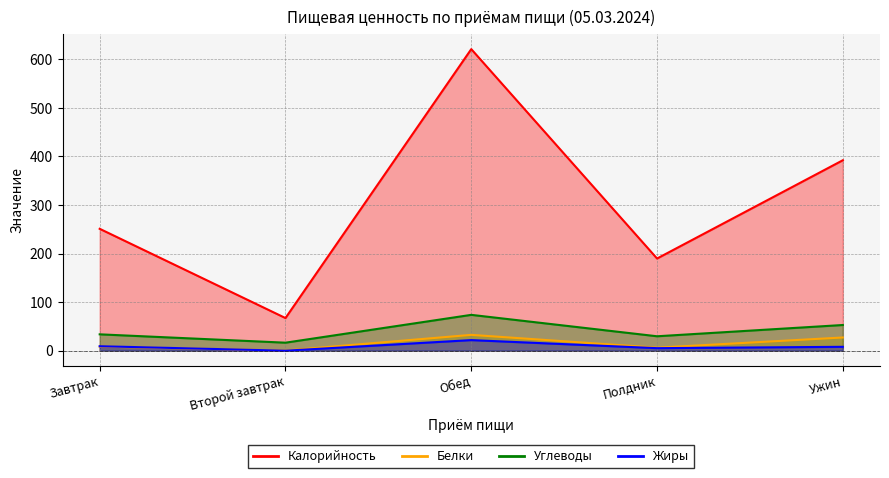

Which has a higher value, Второй завтрак or Ужин?

Ужин